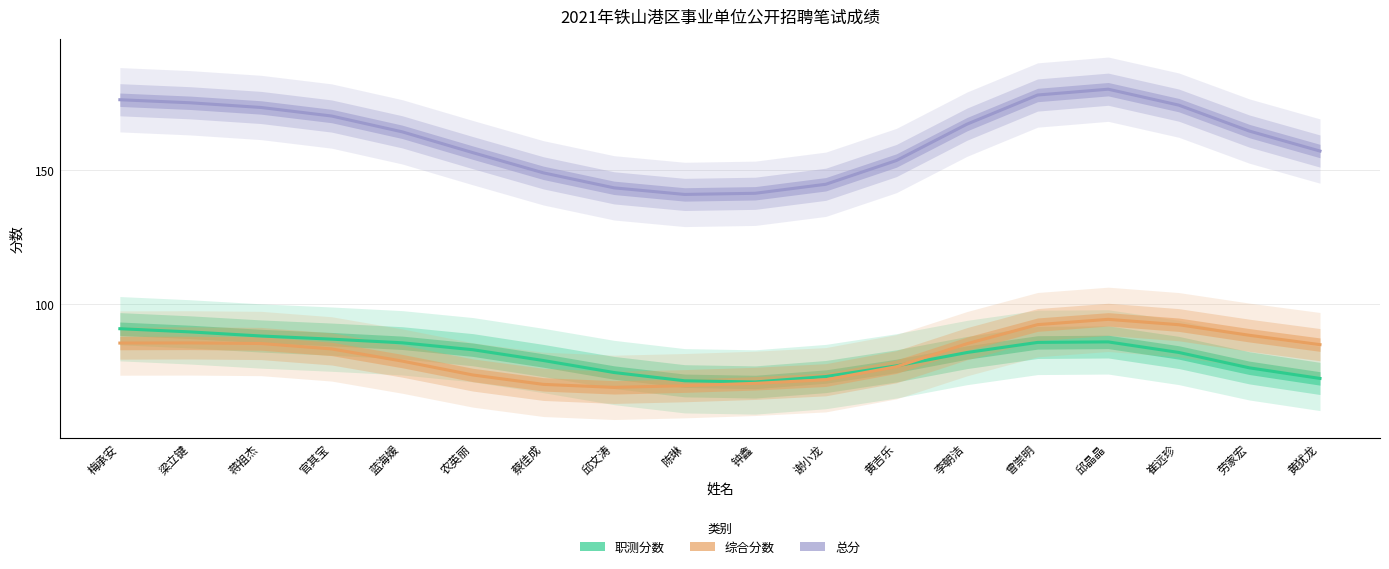

What is the difference between the 总分 values at 官其宝 and 蔡佳成?

21.2